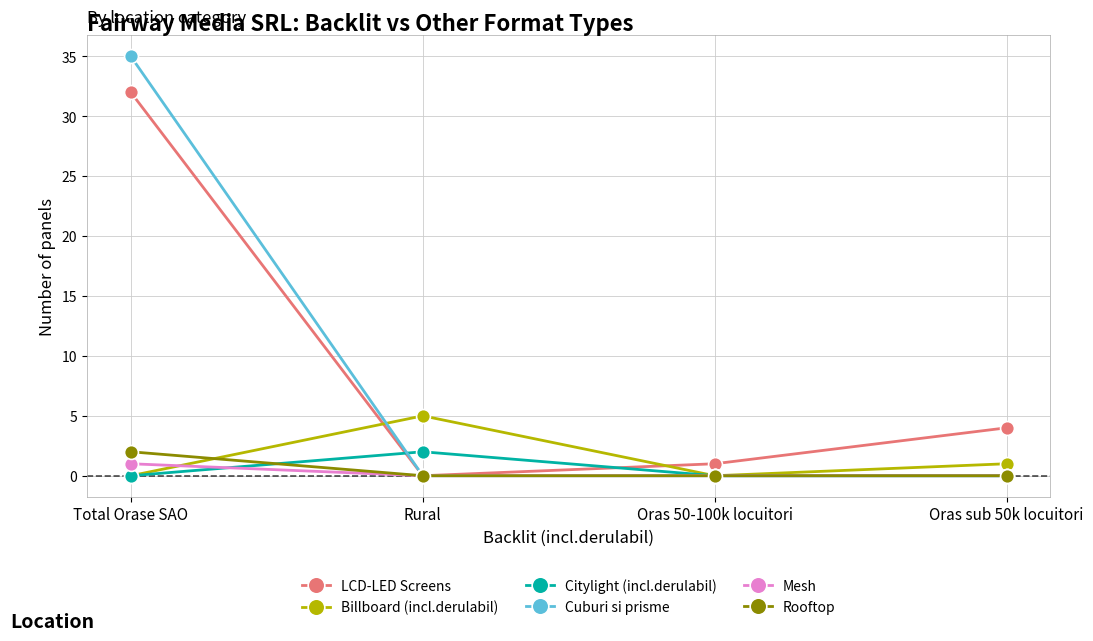

The LCD-LED Screens series shows 0 at Rural. True or false?

True